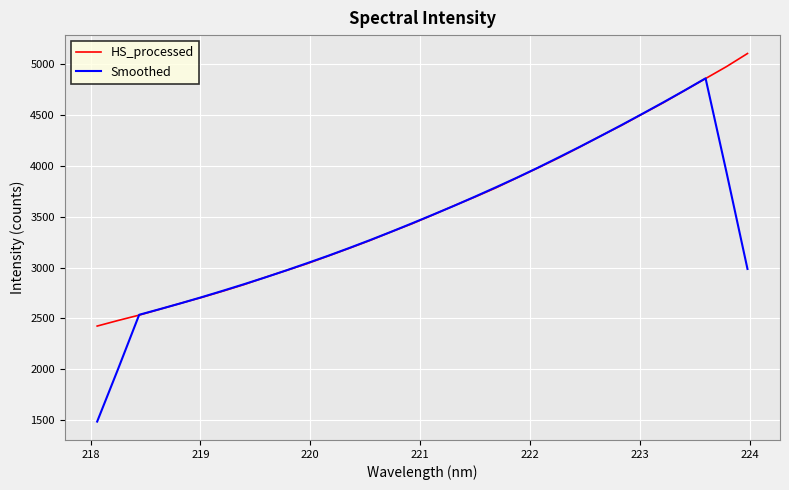

List the series in order of their peak value, highest first.

HS_processed, Smoothed